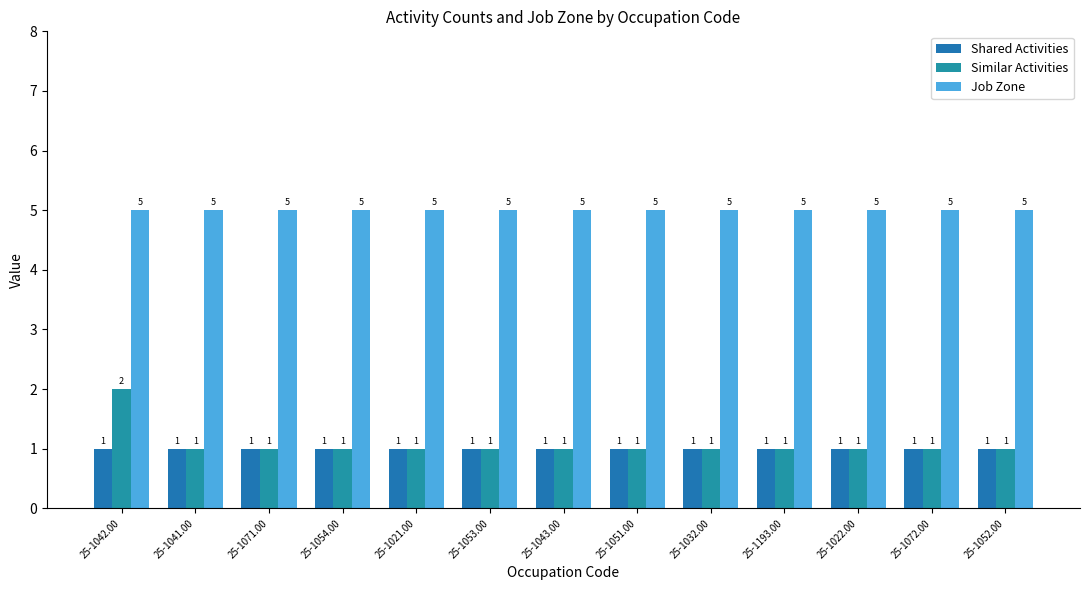

What are all the series names shown in the legend?

Shared Activities, Similar Activities, Job Zone